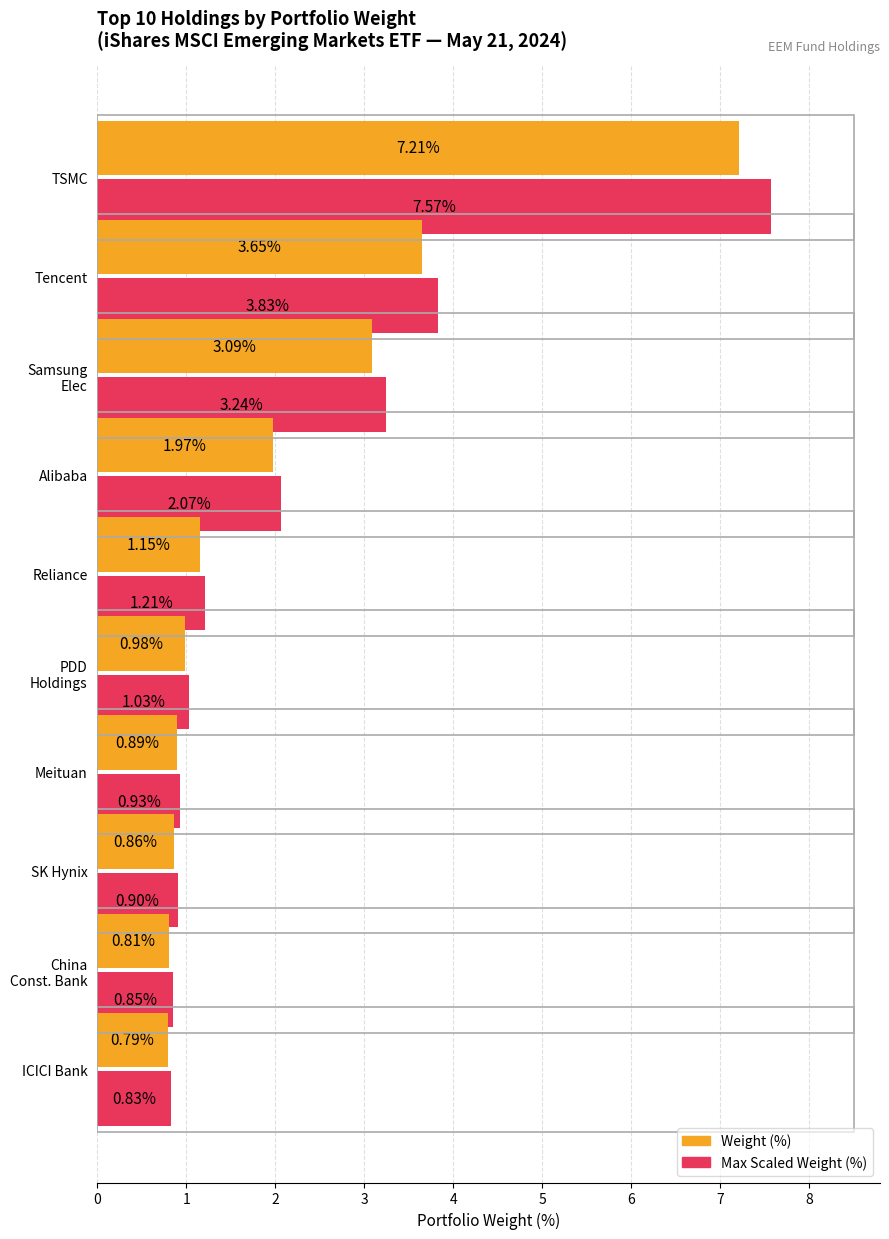

At which category is the sum across all series the highest?

TSMC